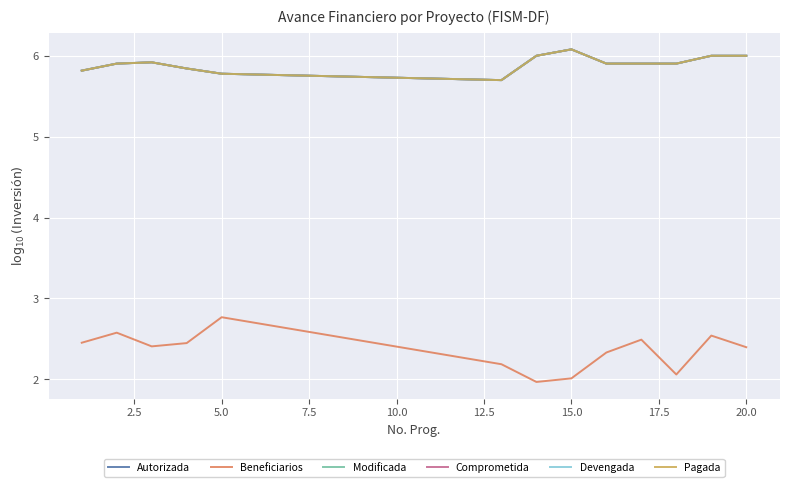

Does the chart display data point markers on the line(s)?

No